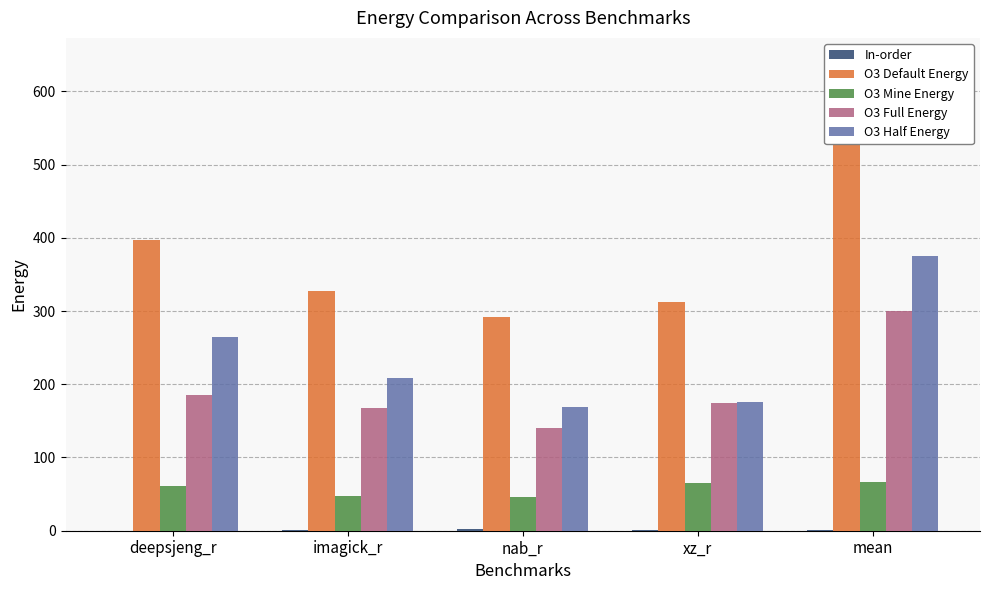

What is the average value of the O3 Mine Energy series?

57